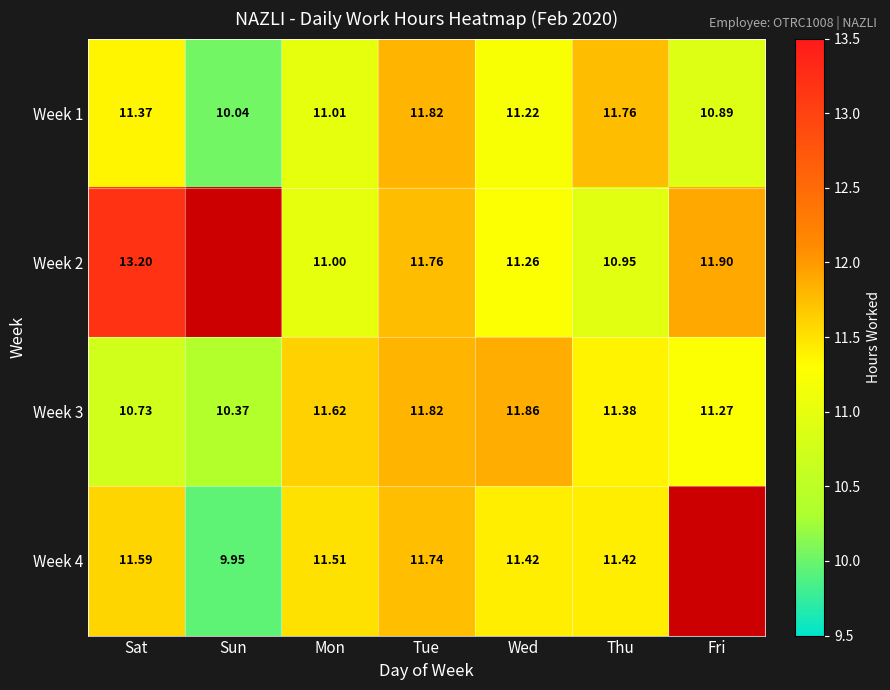

Is the value of Week 1 at Fri greater than the value of Week 2 at Fri?

No